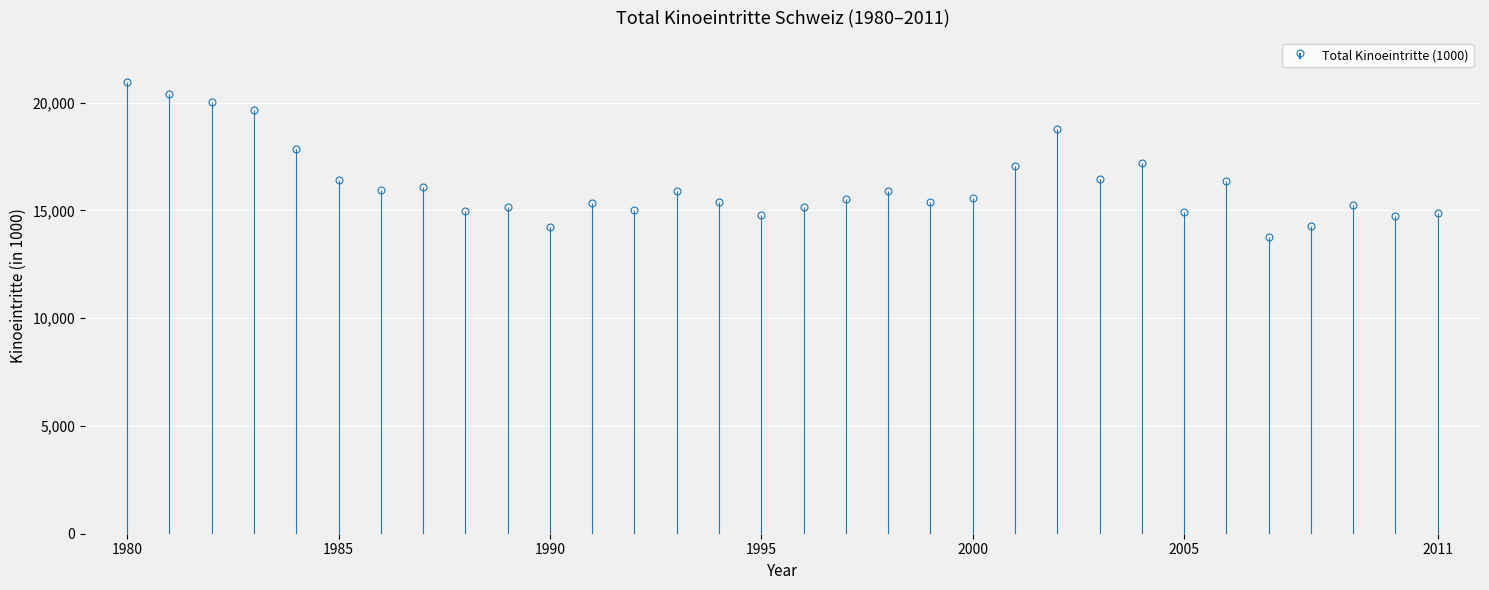

The value at 1983 is 27637.6. True or false?

False